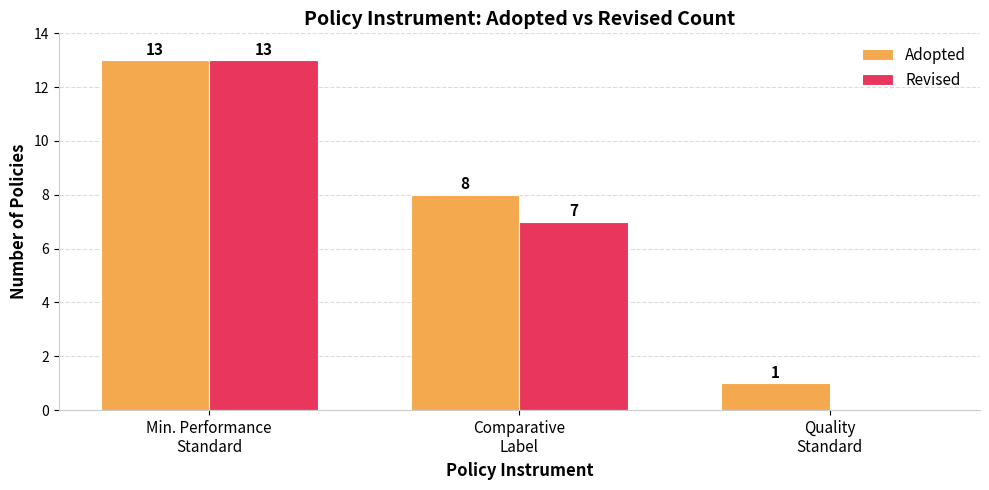

Which series has the largest total across all categories?

Adopted